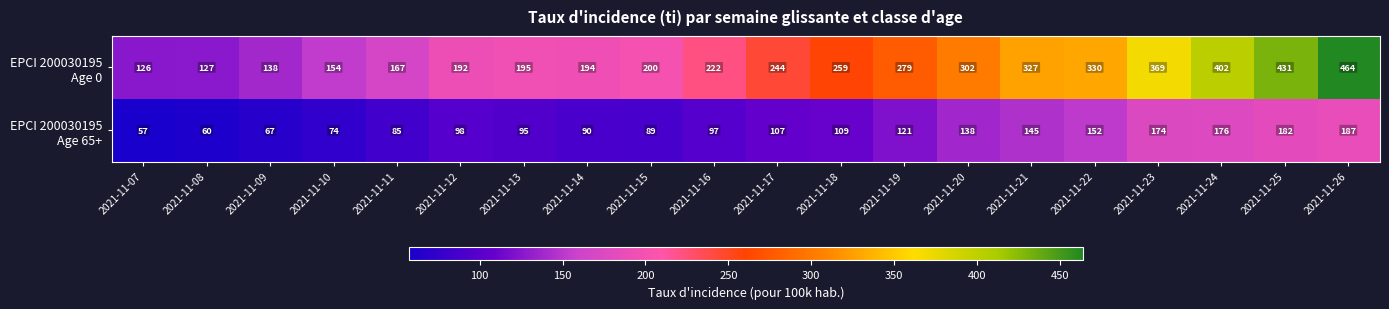

At how many categories does at least one series exceed 62?

20